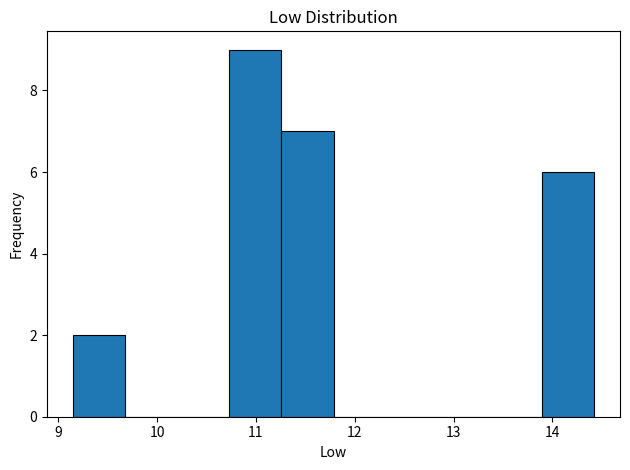

Over which range of the x-axis is the bar tallest?

10.7 to 11.3